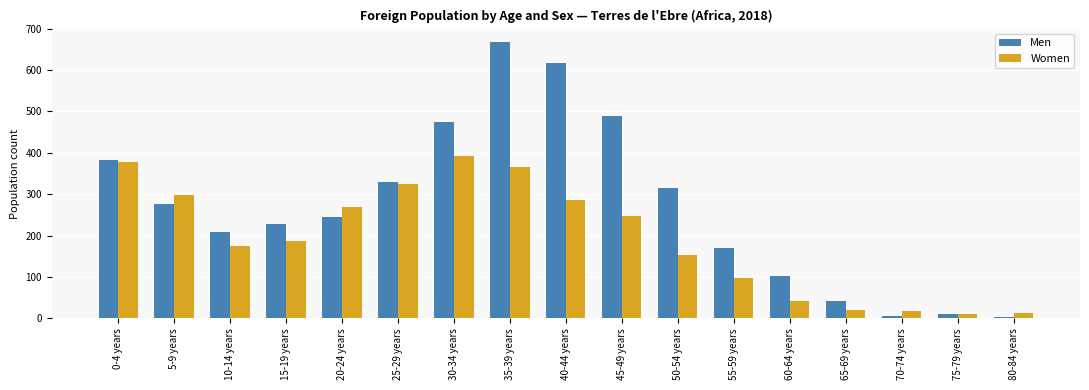

Rank the series by their average value, from lowest to highest.

Women, Men